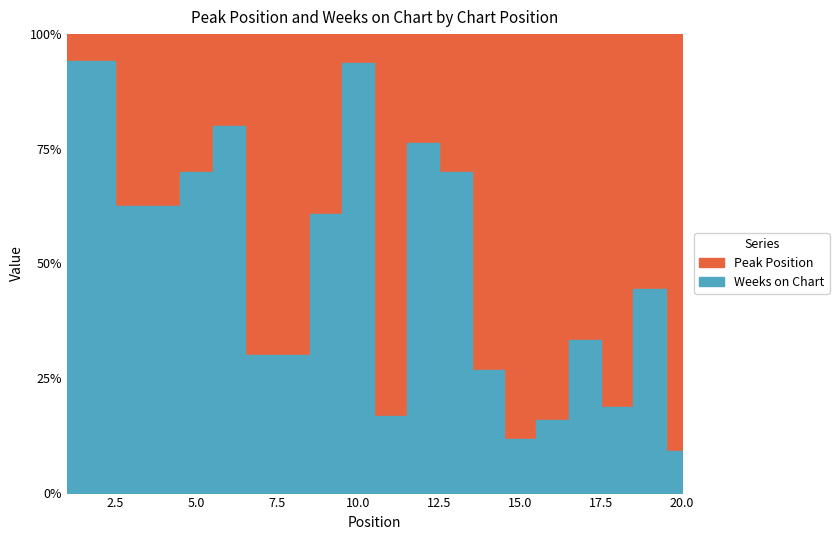

The Peak Position series shows 3 at 13. True or false?

True